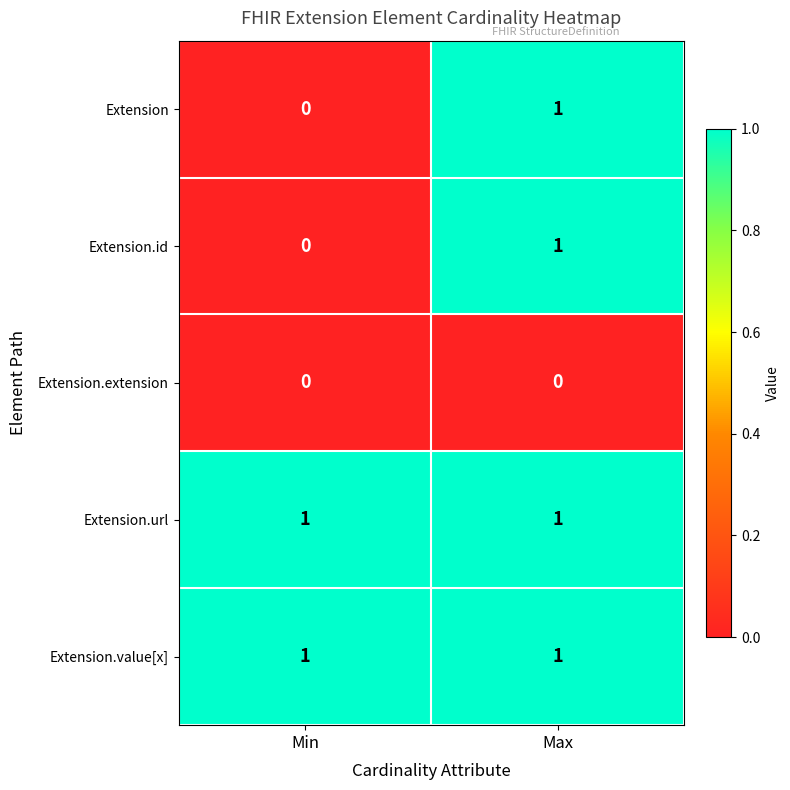

At which category is the sum across all series the highest?

Max